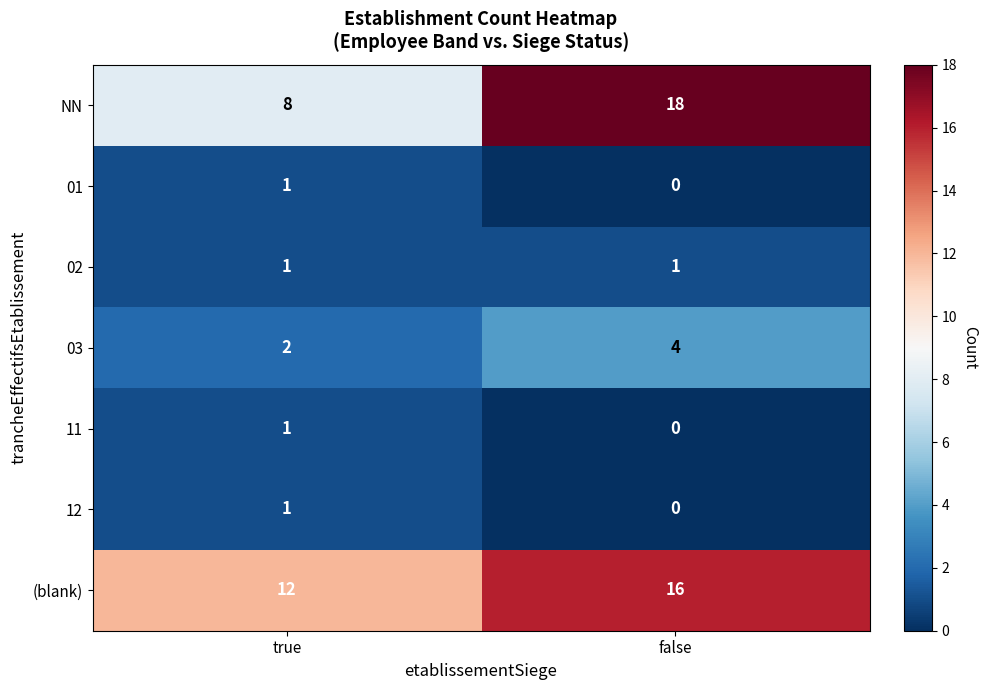

Reading left to right, extract all data points from this chart.

NN: true=8	false=18
01: true=1	false=0
02: true=1	false=1
03: true=2	false=4
11: true=1	false=0
12: true=1	false=0
(blank): true=12	false=16